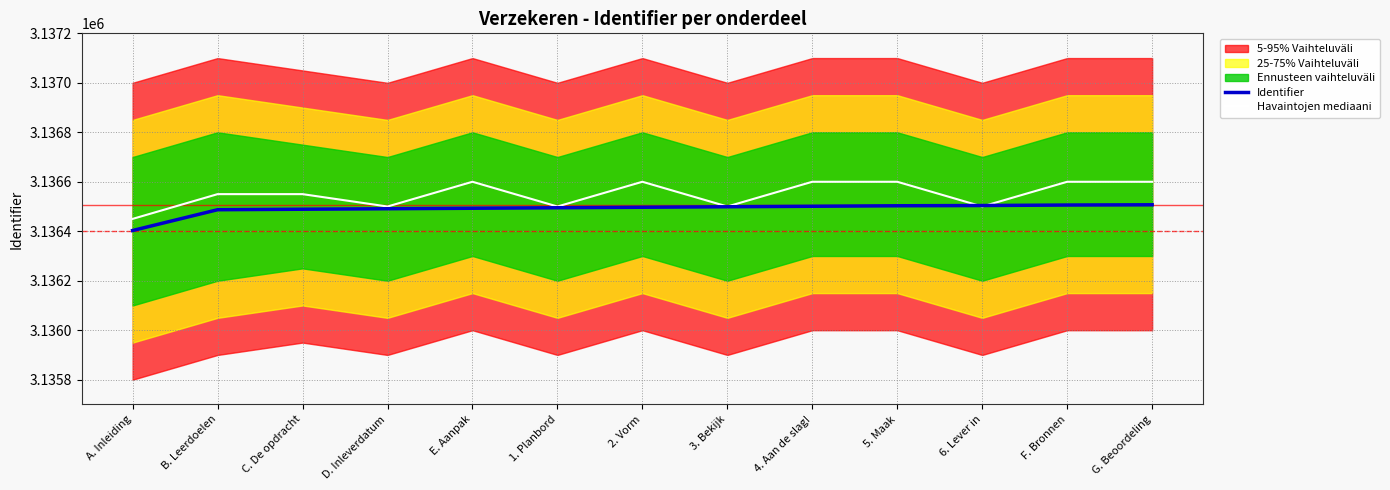

Which category has the lowest value in the Havaintojen mediaani series?

A. Inleiding